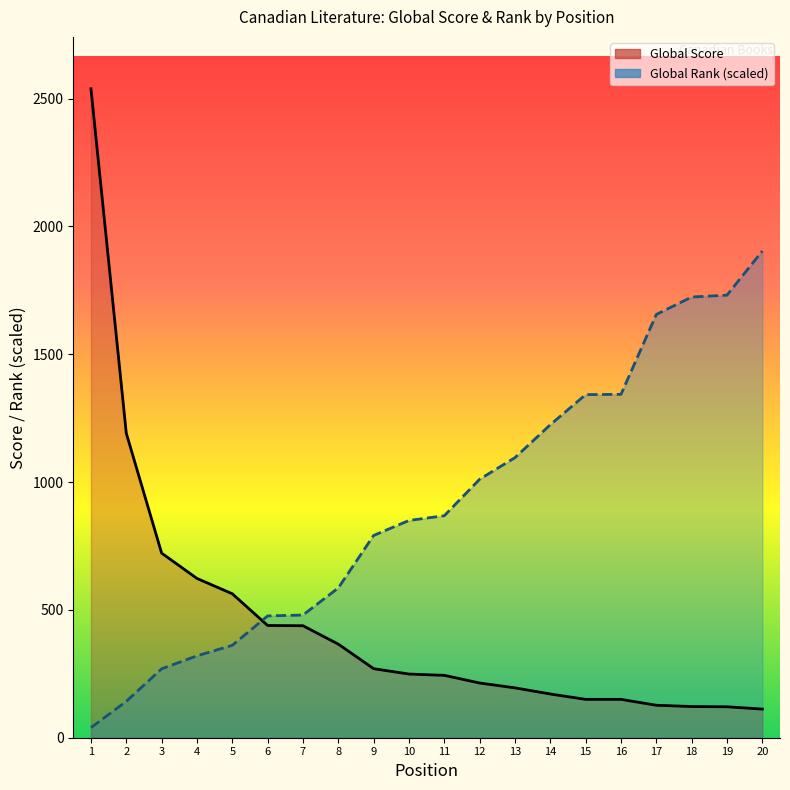

What is the sum of all Global Rank values?

18212.9